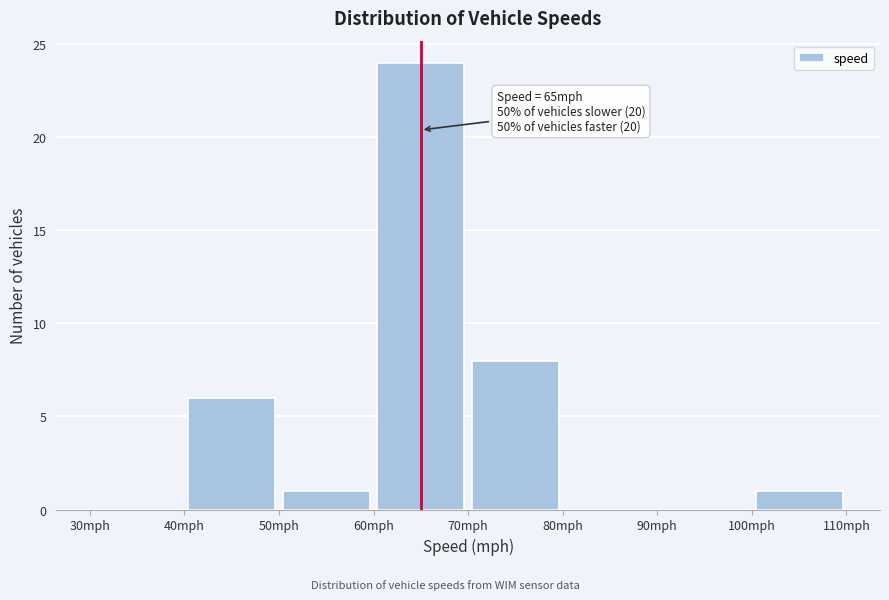

Over which range of the x-axis is the bar tallest?

60 to 70